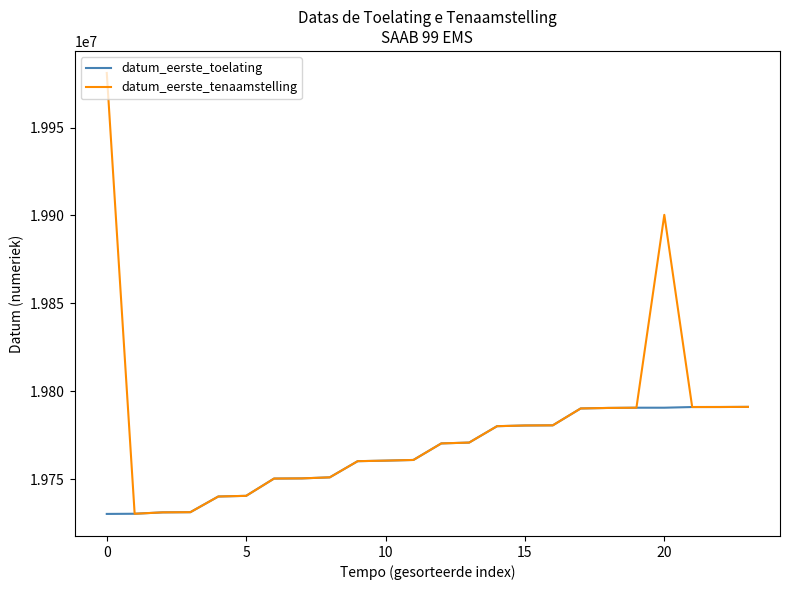

List the series in order of their peak value, highest first.

datum_eerste_tenaamstelling, datum_eerste_toelating